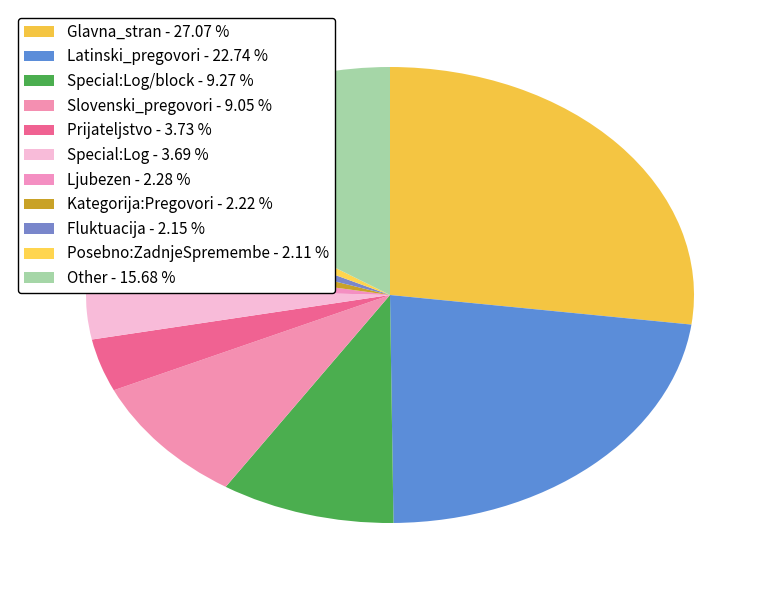

Rank the categories by value from lowest to highest.

Posebno:ZadnjeSpremembe, Fluktuacija, Kategorija:Pregovori, Ljubezen, Special:Log, Prijateljstvo, Slovenski_pregovori, Special:Log/block, Other, Latinski_pregovori, Glavna_stran